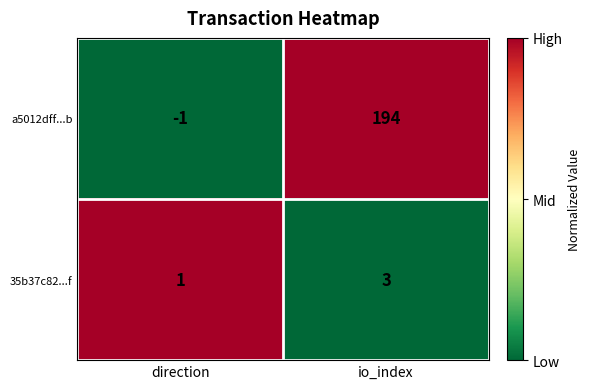

How many series are shown in this chart?

2